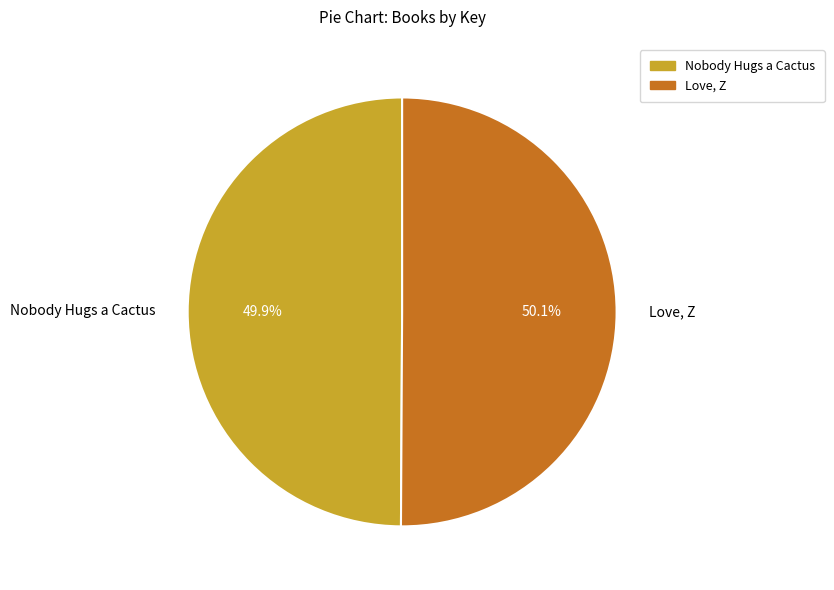

Does any single category account for the majority?

Yes